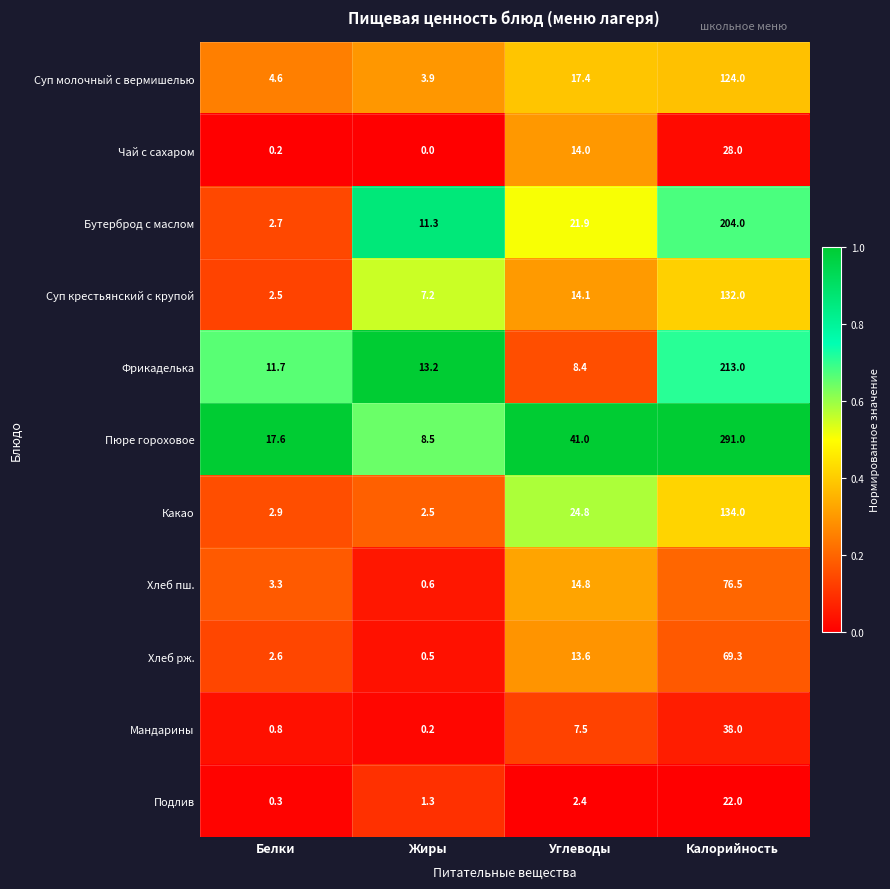

How many series are shown in this chart?

11